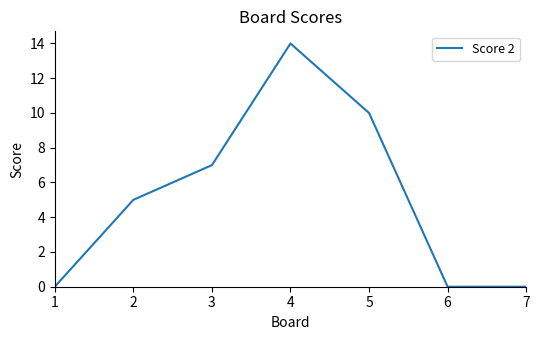

What is the average value?

5